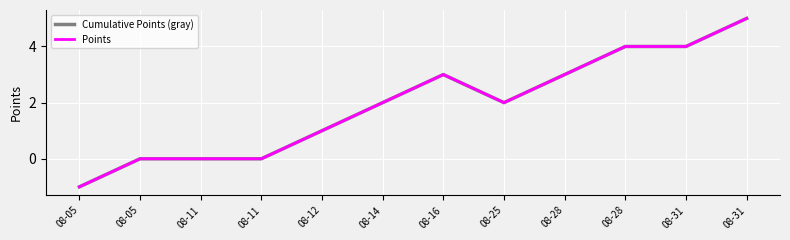

What is the total value across all series at 08-16?

6